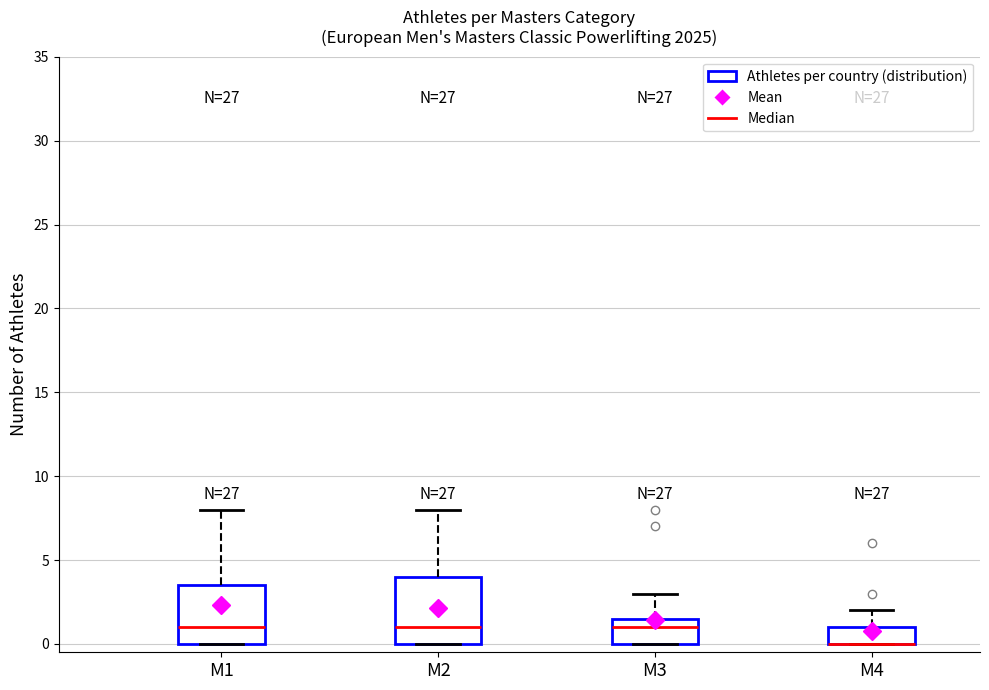

Reading left to right, read every box against the y-axis: the position of its median line, the range the box covers, and the ends of its whiskers. The values are not printed on the chart, so give them approximately, as read against the axis.

M1: median 1.0, box 0.0 to 3.5, whiskers 0.0 to 8.0
M2: median 1.0, box 0.0 to 4.0, whiskers 0.0 to 8.0
M3: median 1.0, box 0.0 to 1.5, whiskers 0.0 to 3.0
M4: median 0.0 (drawn on the box's lower edge), box 0.0 to 1.0, whiskers 0.0 to 2.0